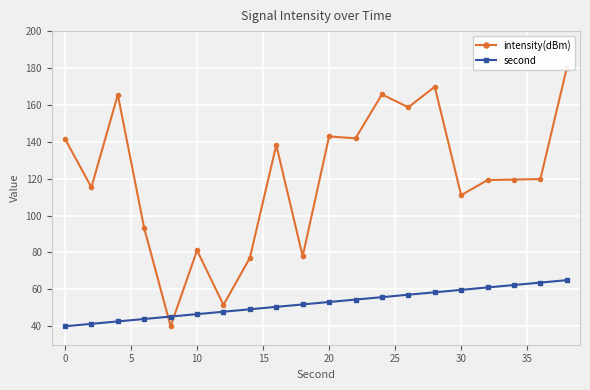

What is the maximum value for second?

65.0